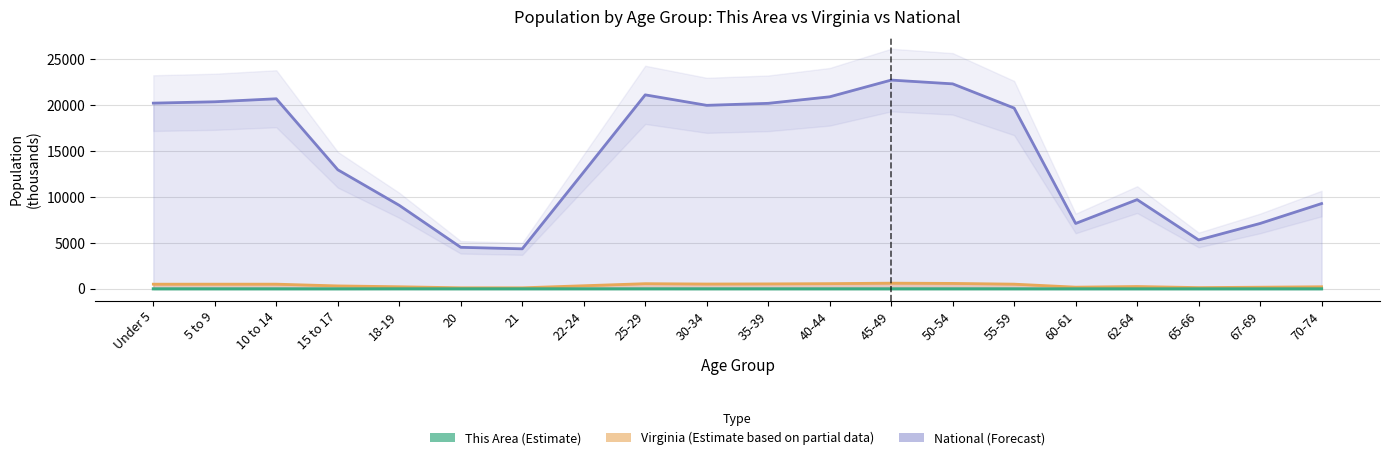

Which category has the lowest value in the National series?

21